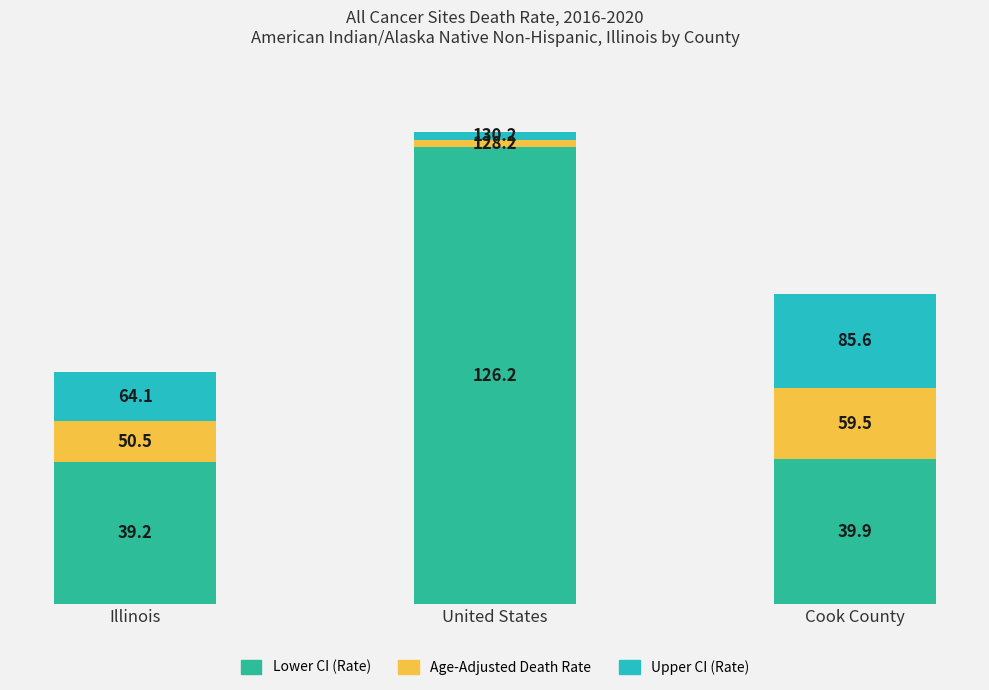

How many bars are there in total?

3